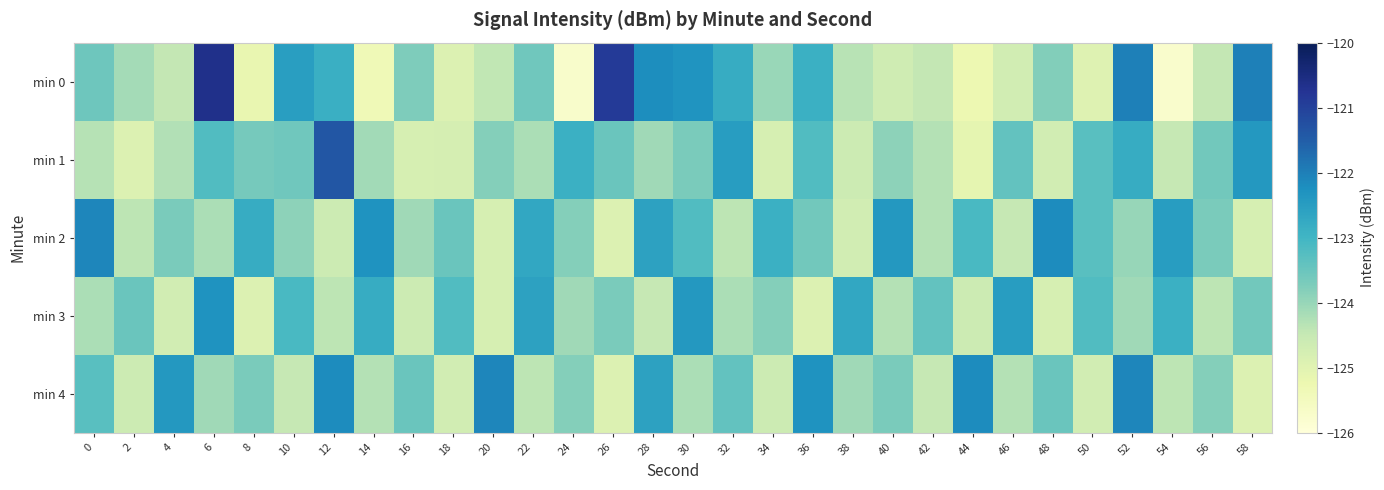

How many series are shown in this chart?

5